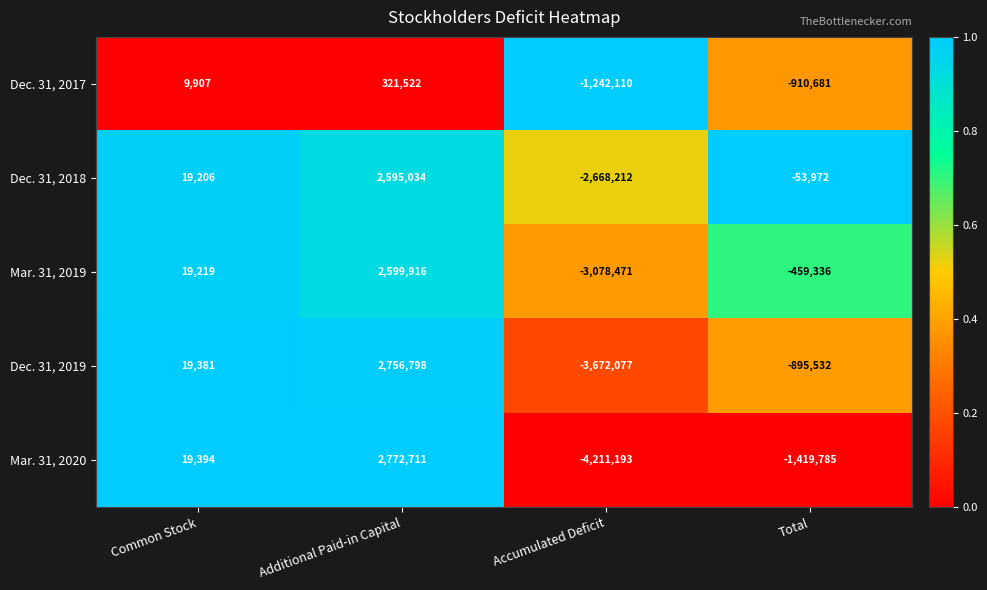

Reading left to right, what are all the values shown in this chart?

Dec. 31, 2017: 9907	321522	-1242110	-910681
Dec. 31, 2018: 19206	2595034	-2668212	-53972
Mar. 31, 2019: 19219	2599916	-3078471	-459336
Dec. 31, 2019: 19381	2756798	-3672077	-895532
Mar. 31, 2020: 19394	2772711	-4211193	-1419785